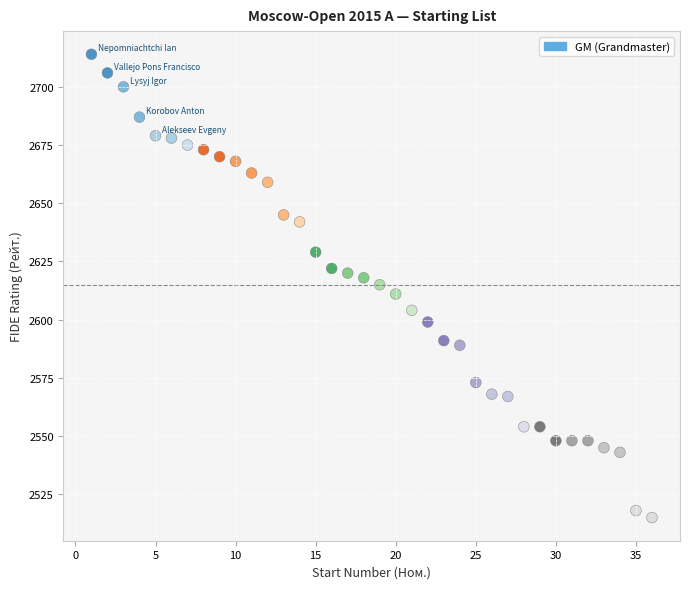

What is the range of X values (max minus min)?

35